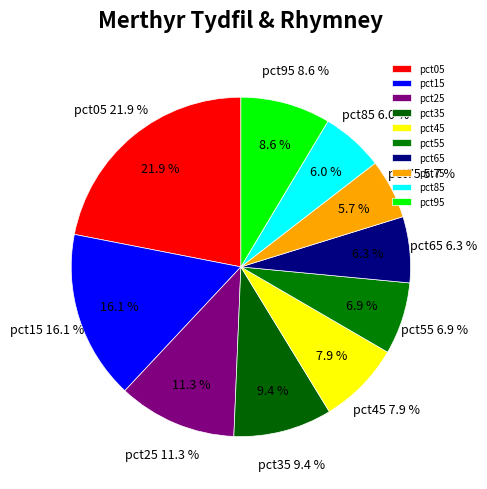

To the nearest percent, what is the difference between the pct75 and pct65 slice percentages?

1%